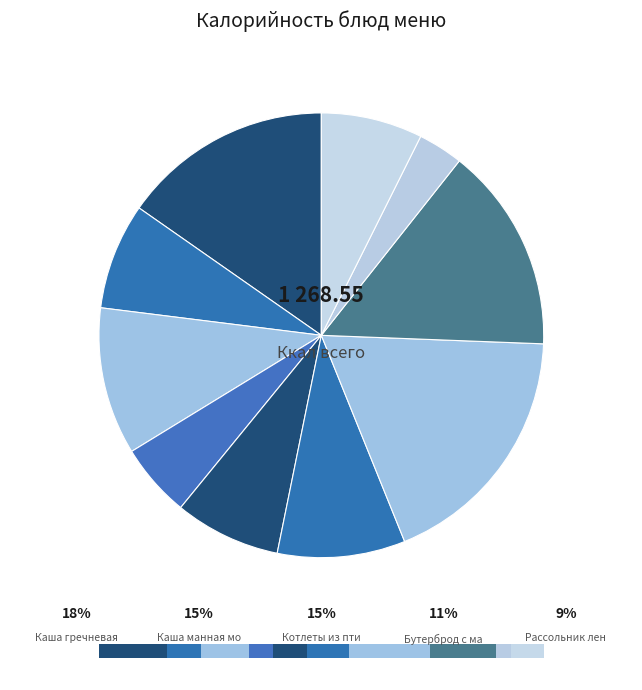

How many slices are in this pie chart?

10